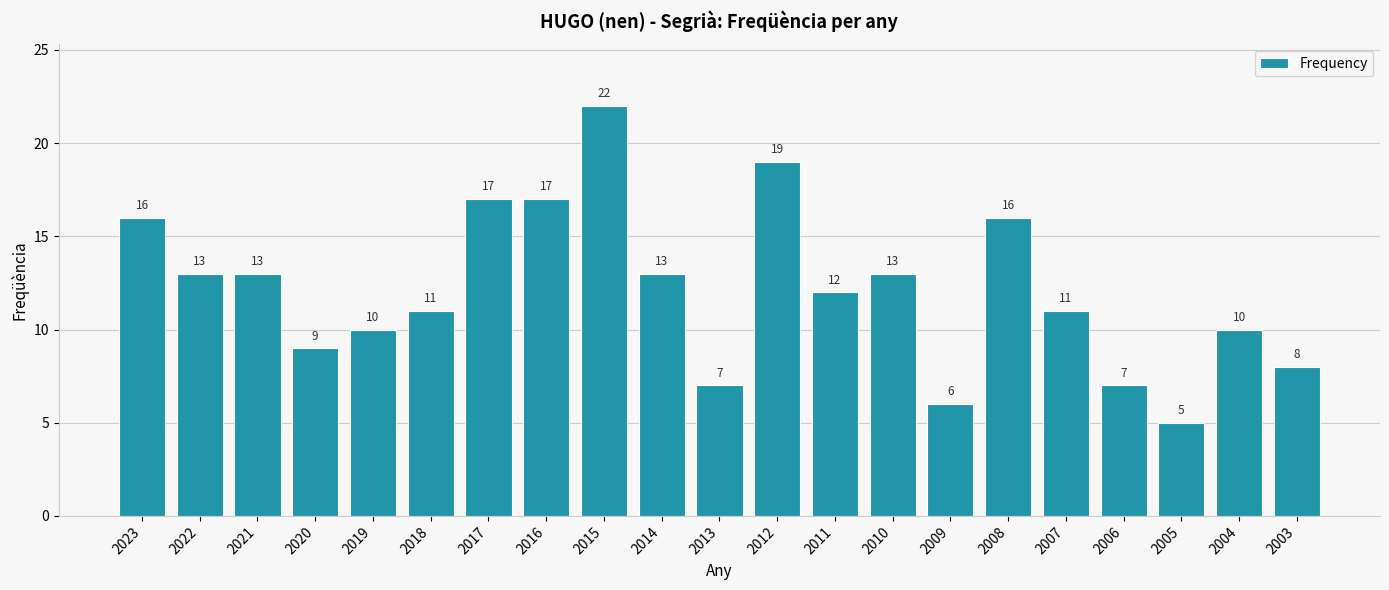

What is the average value?

12